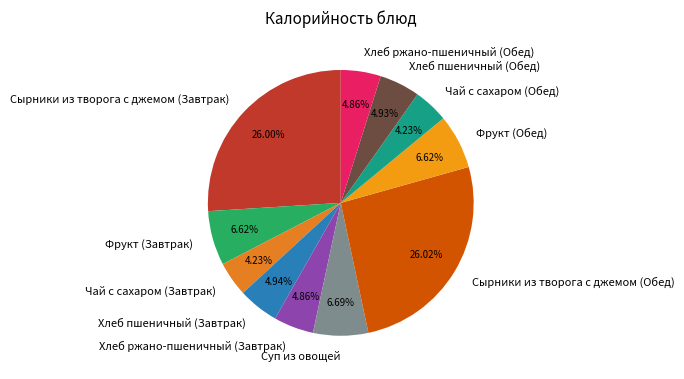

Does Суп из овощей represent more than half of the total?

No